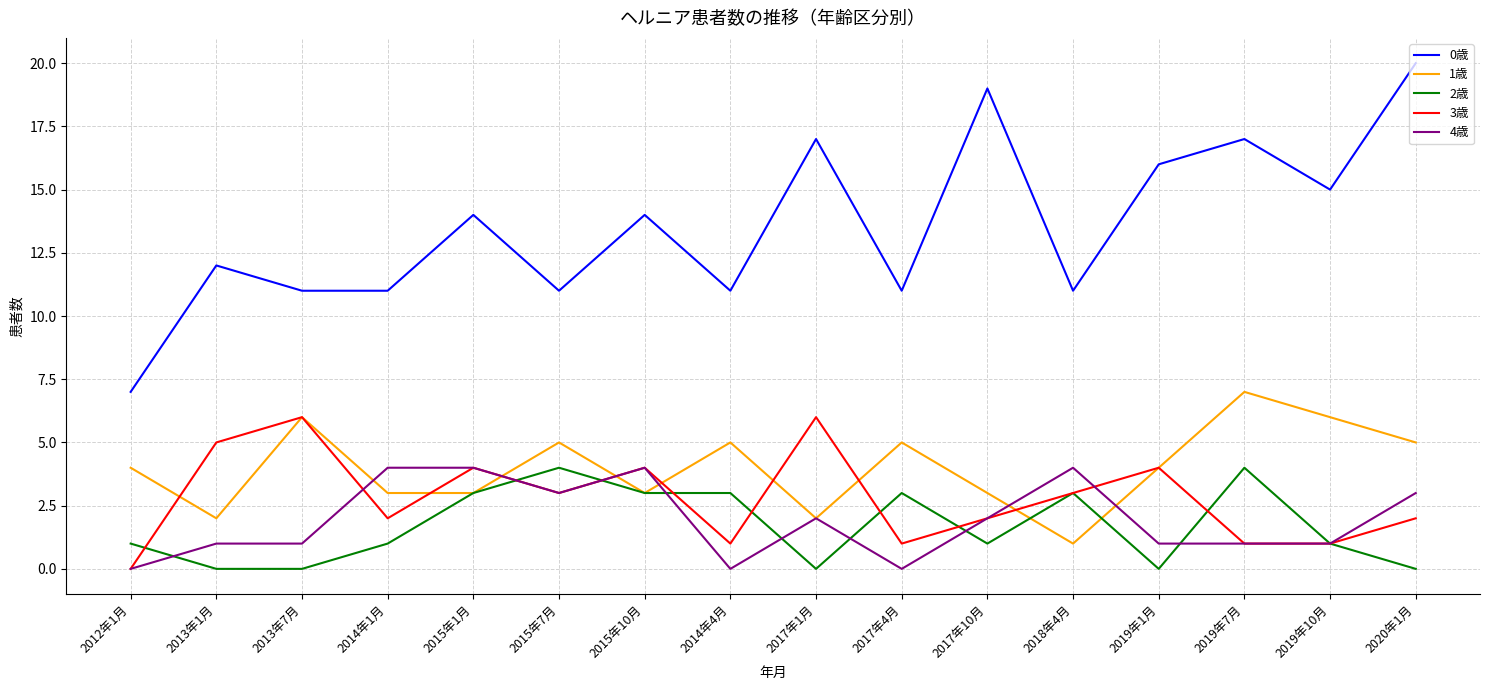

What position from the left is 2015年10月?

7